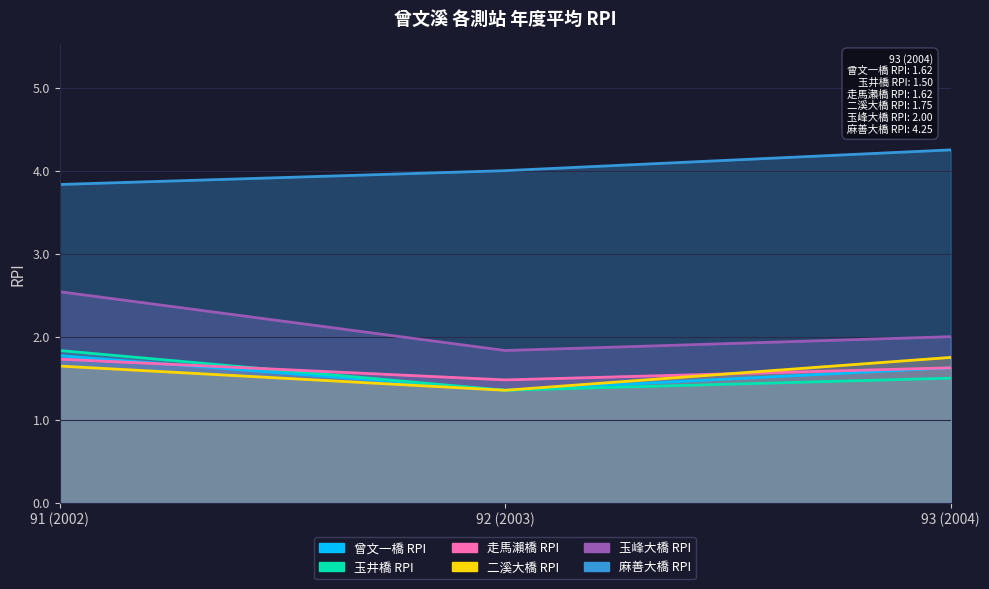

At which label does 麻善大橋 RPI reach its minimum?

91 (2002)